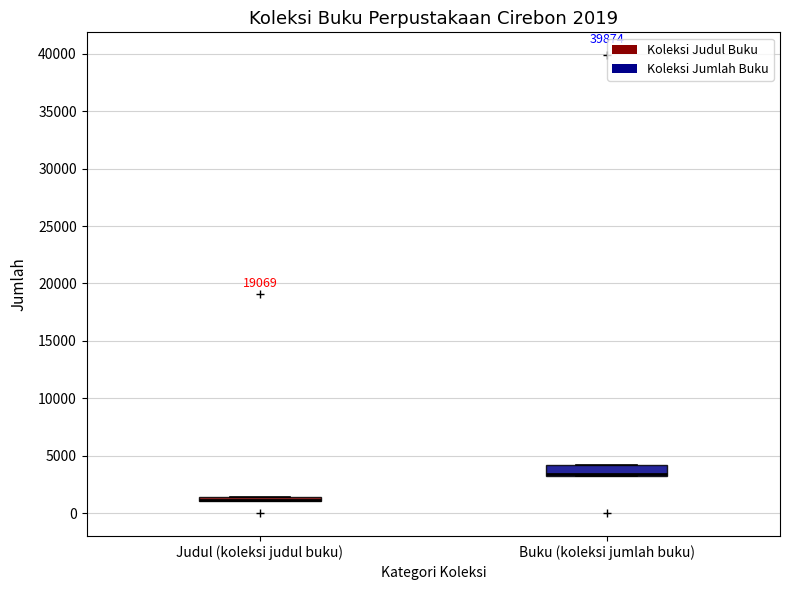

Comparing the boxes themselves (not the whiskers), which one is the tallest?

Buku (koleksi jumlah buku)